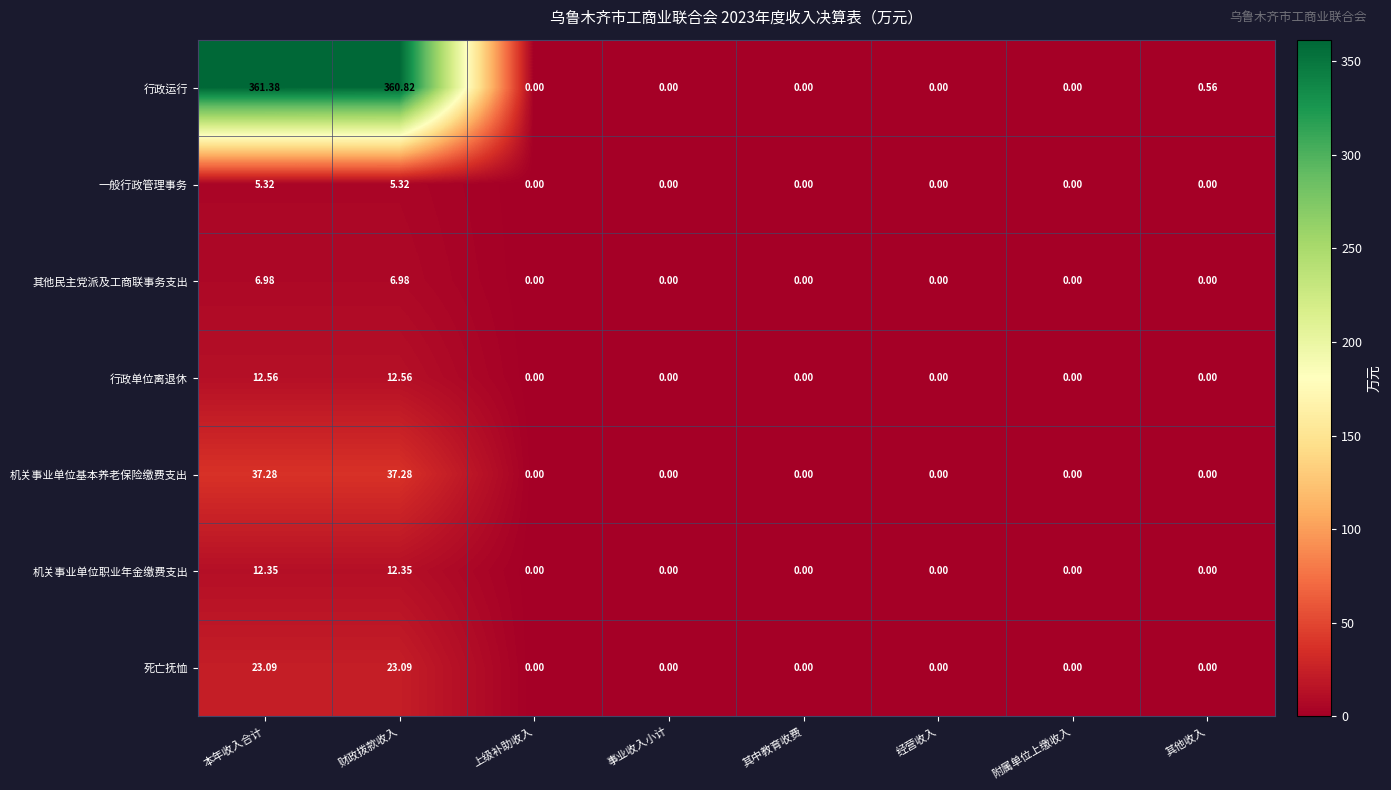

List the series in order of their peak value, highest first.

行政运行, 机关事业单位基本养老保险缴费支出, 死亡抚恤, 行政单位离退休, 机关事业单位职业年金缴费支出, 其他民主党派及工商联事务支出, 一般行政管理事务